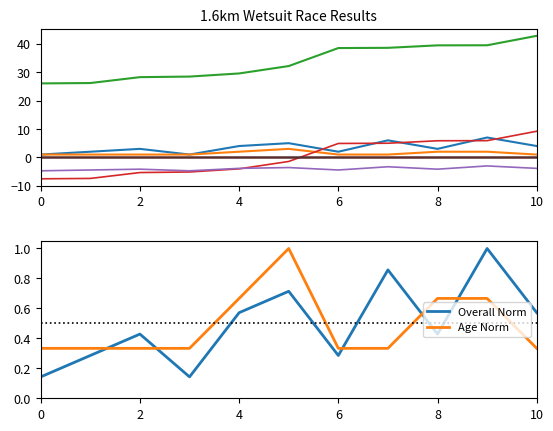

What is the difference between the second highest and second lowest values in the Overall Position series?

5